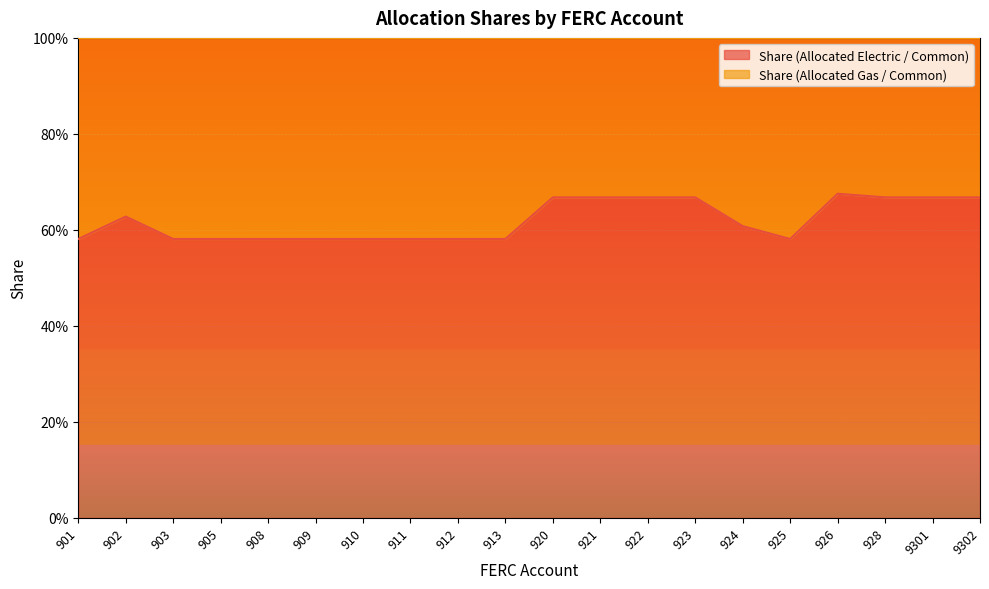

Is it true that the value at 925 is 0.6?

True